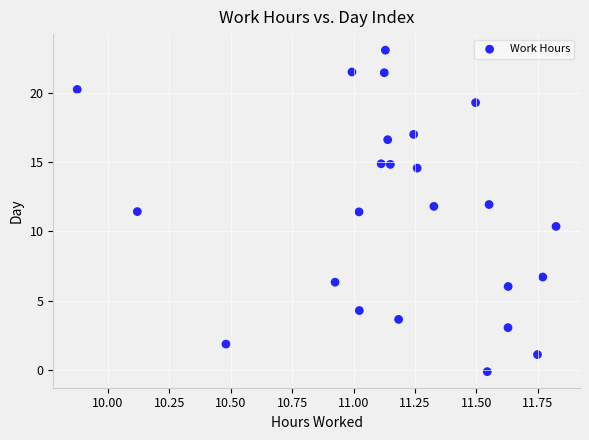

What is the range of Y values (max minus min)?

23.2